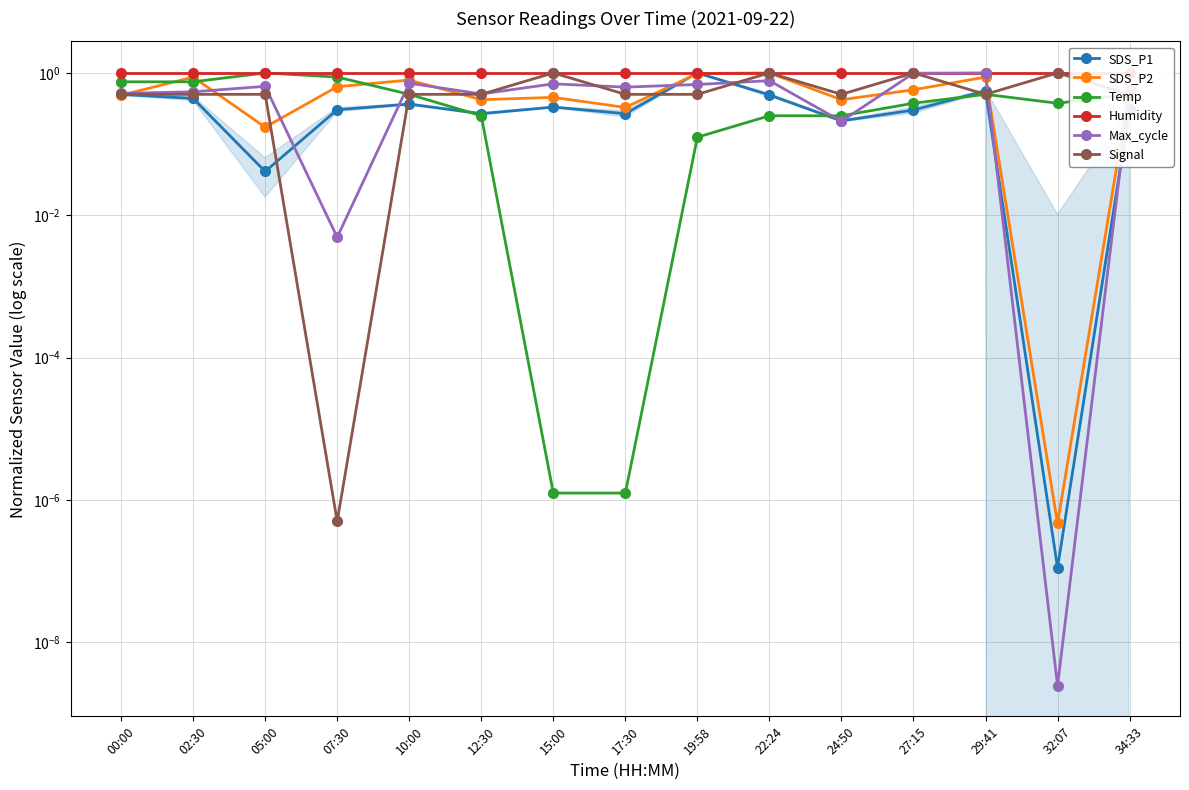

What is the label of the 9th point from the left?

19:58